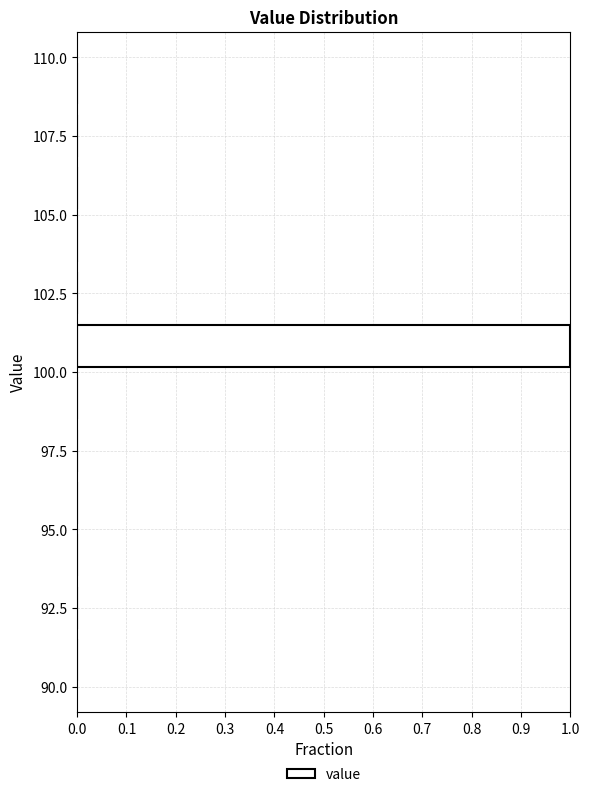

Read against the y-axis, roughly where is the centre of the longest bar?

101.0